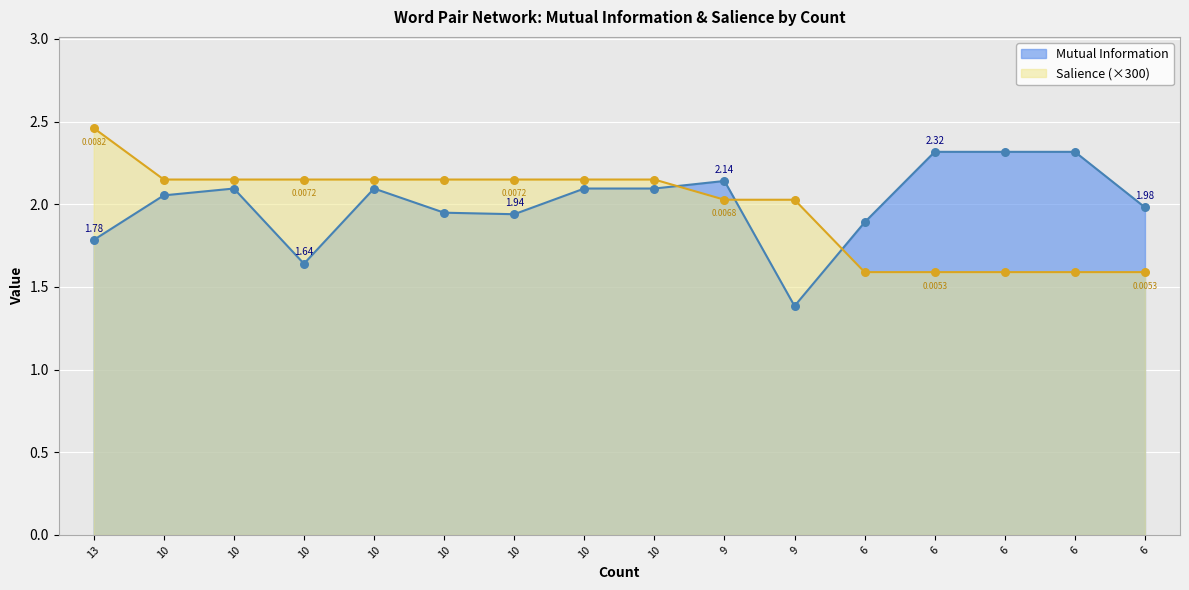

Which series has the largest Y range (max minus min)?

Mutual Information